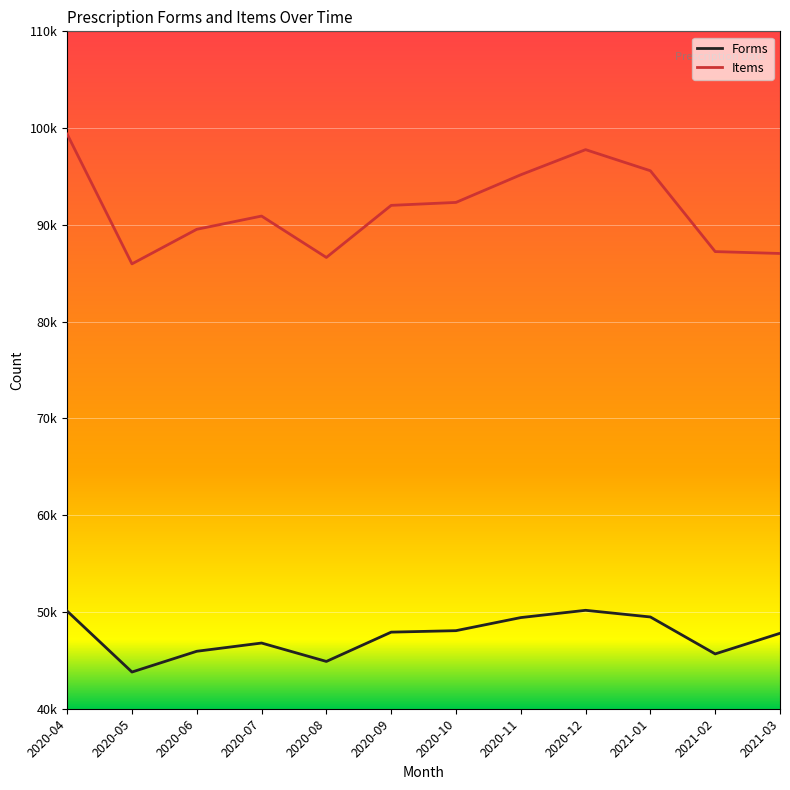

Does the chart have visible grid lines?

Yes